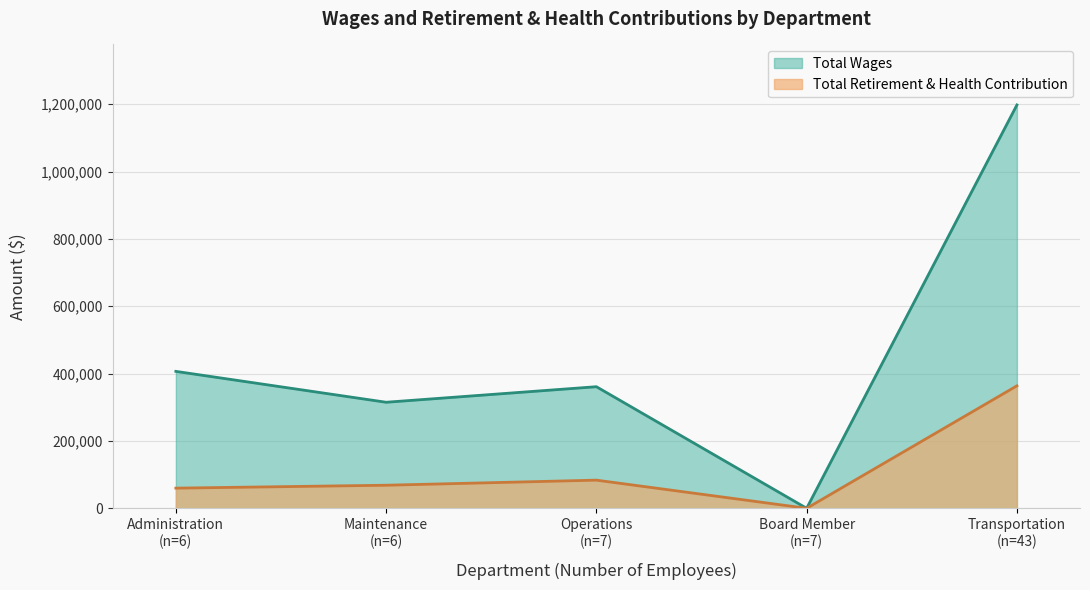

Is it true that Total Retirement & Health Contribution equals -233274 at Board Member?

False